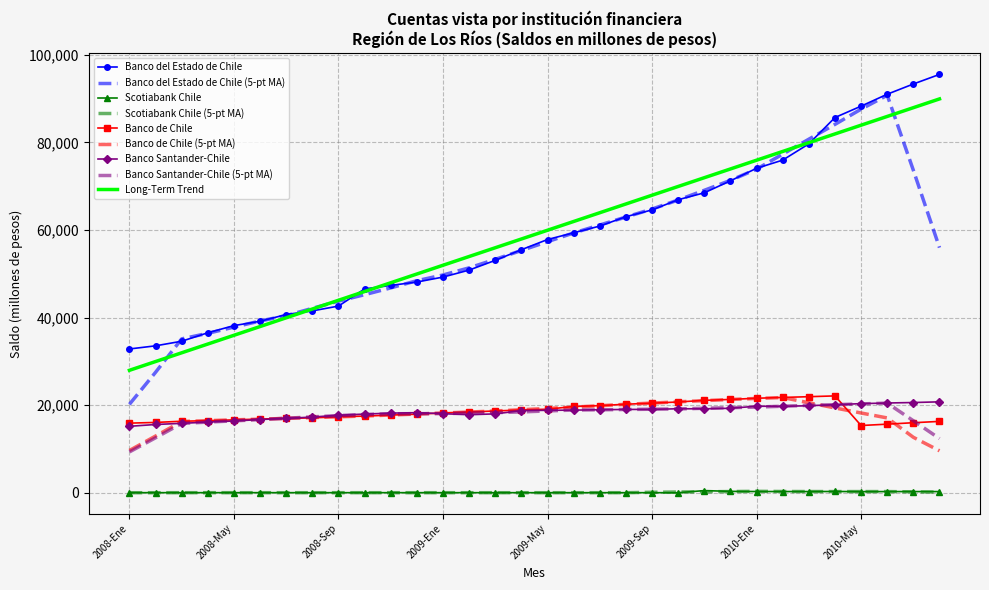

True or false: Banco de Chile (5-pt MA) and Scotiabank Chile cross at least once.

False